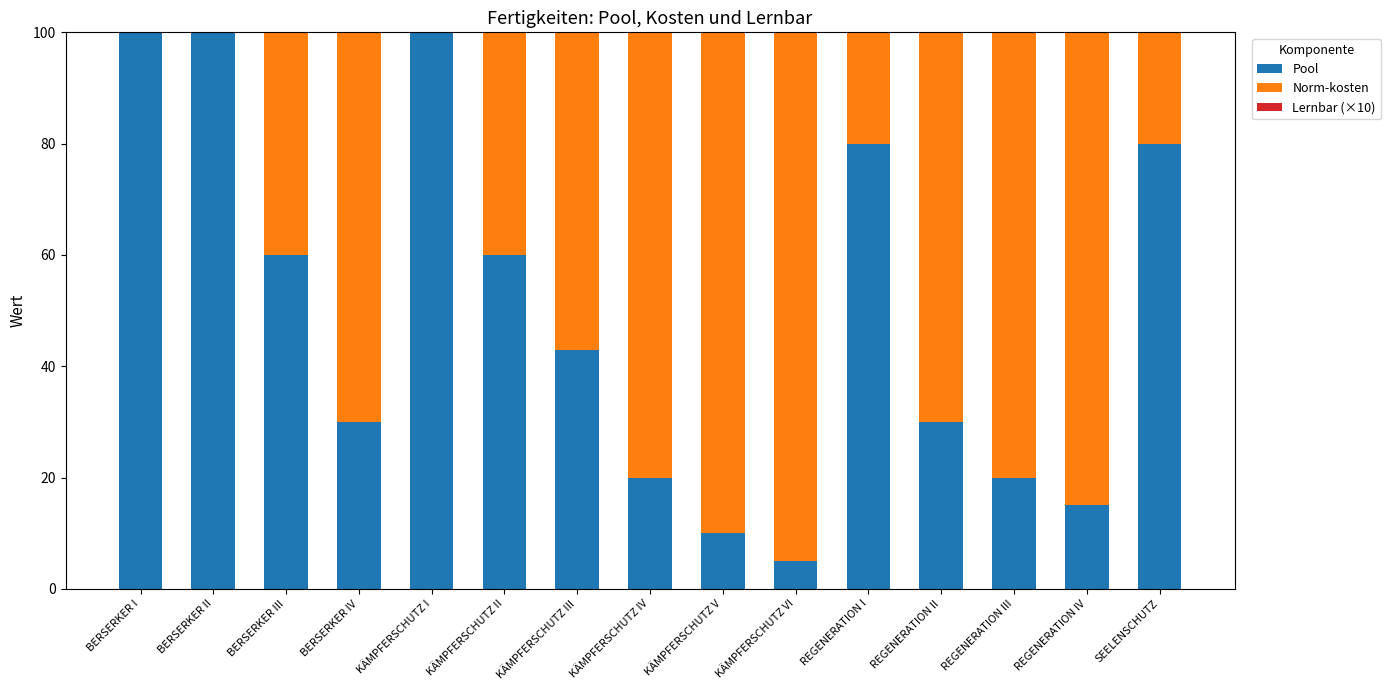

List the labels in order of Pool value, smallest first.

KÄMPFERSCHUTZ VI, KÄMPFERSCHUTZ V, REGENERATION IV, KÄMPFERSCHUTZ IV, REGENERATION III, BERSERKER IV, REGENERATION II, KÄMPFERSCHUTZ III, BERSERKER III, KÄMPFERSCHUTZ II, REGENERATION I, SEELENSCHUTZ, BERSERKER II, KÄMPFERSCHUTZ I, BERSERKER I